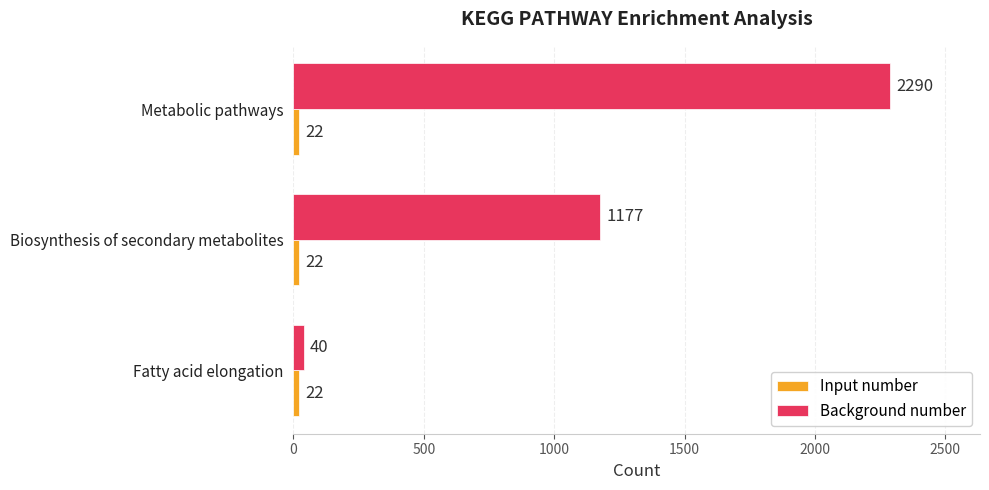

At which category is the sum across all series the highest?

Metabolic pathways